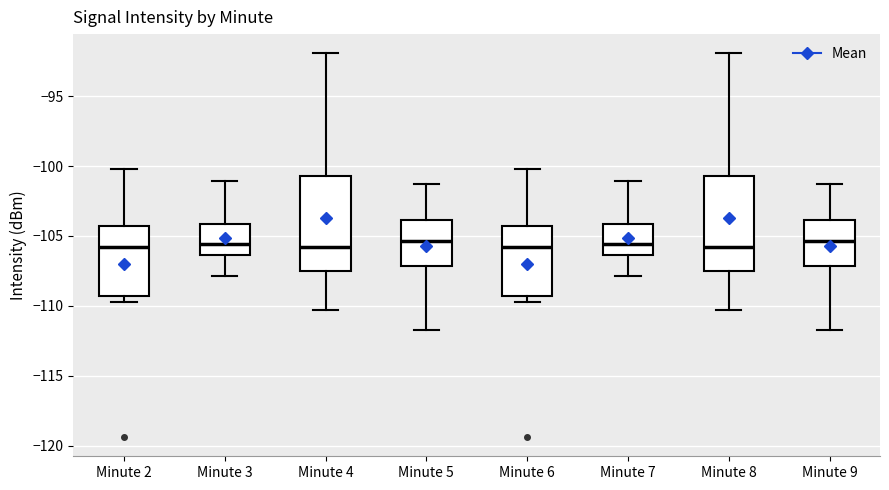

Reading left to right, transcribe this box plot: for each box, give where its median line is, the range the box spans, and where its two whiskers end, as read against the y-axis. The values are not printed on the chart, so give them approximately, as read against the axis.

Minute 2: median -106.0, box -109.5 to -104.5, whiskers -109.5 (just below the box's lower edge) to -100.0
Minute 3: median -105.5, box -106.5 to -104.0, whiskers -108.0 to -101.0
Minute 4: median -106.0, box -107.5 to -100.5, whiskers -110.5 to -92.0
Minute 5: median -105.5, box -107.0 to -104.0, whiskers -112.0 to -101.5
Minute 6: median -106.0, box -109.5 to -104.5, whiskers -109.5 (just below the box's lower edge) to -100.0
Minute 7: median -105.5, box -106.5 to -104.0, whiskers -108.0 to -101.0
Minute 8: median -106.0, box -107.5 to -100.5, whiskers -110.5 to -92.0
Minute 9: median -105.5, box -107.0 to -104.0, whiskers -112.0 to -101.5